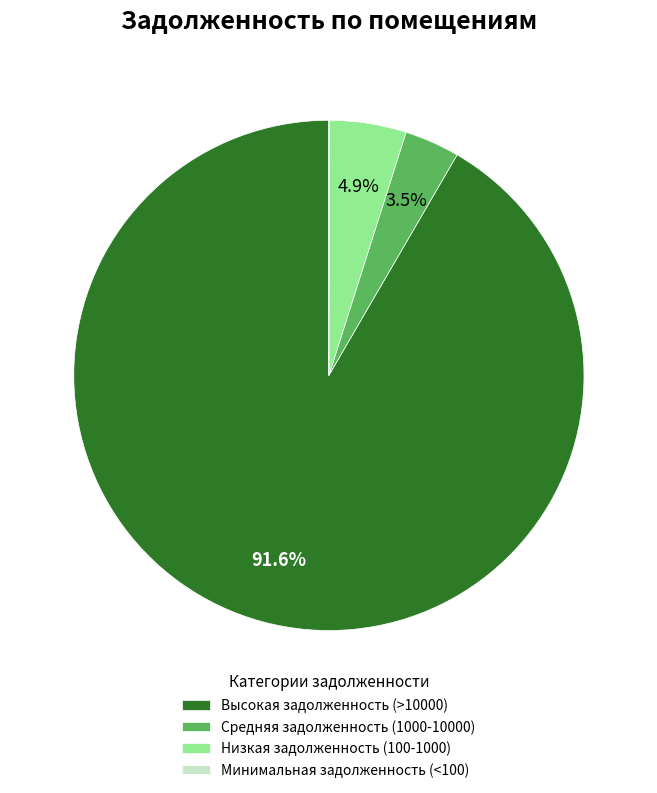

What percentage do Низкая задолженность (100-1000) and Высокая задолженность (>10000) together represent?

96.5%